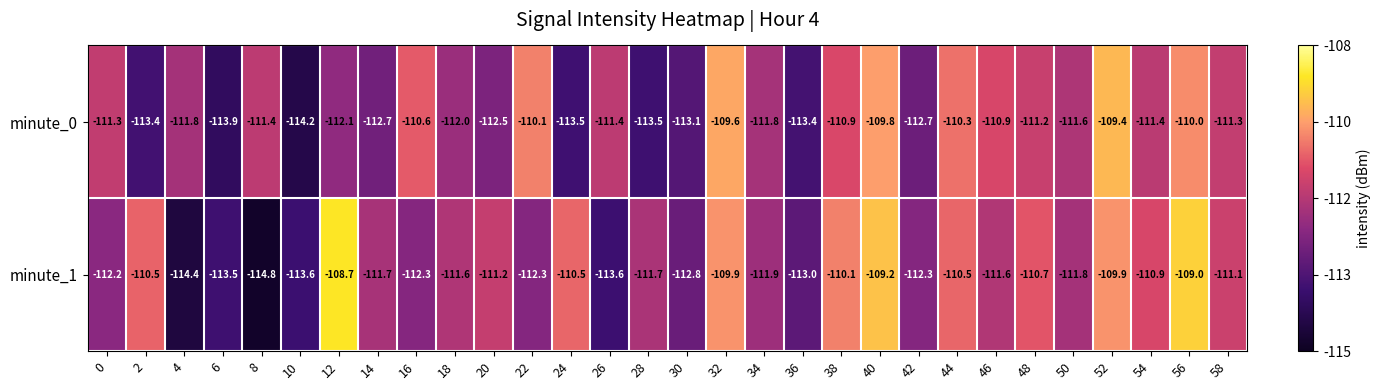

Rank the series by their maximum value, from lowest to highest.

minute_0, minute_1